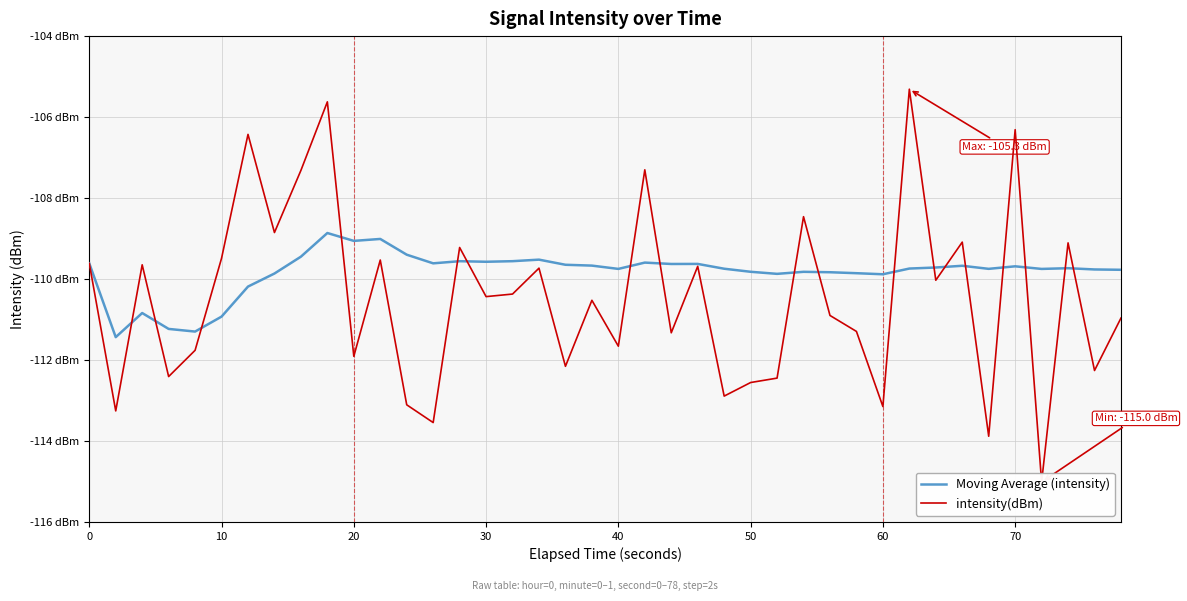

True or false: intensity(dBm) has a value of -195.7 at 10.

False